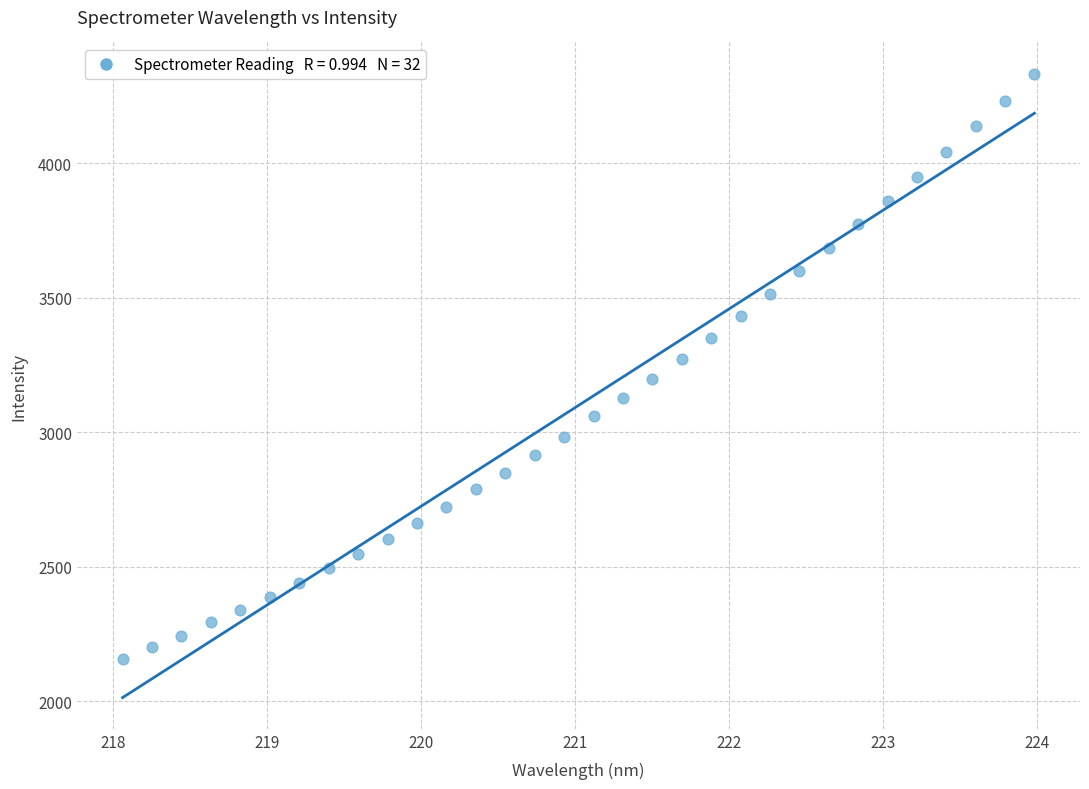

What is the range of Y values (max minus min)?

2177.6